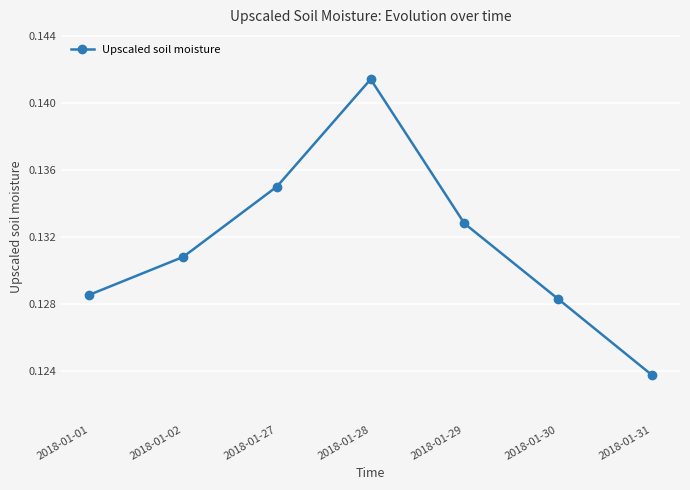

Between 2018-01-01 and 2018-01-27, which is larger?

2018-01-27